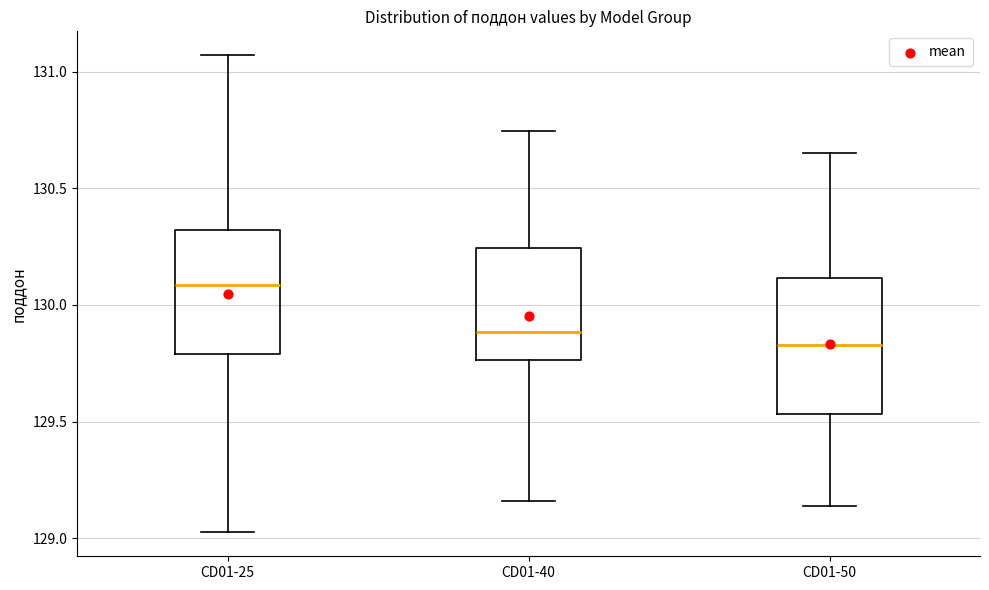

Reading left to right, read every box against the y-axis: the position of its median line, the range the box covers, and the ends of its whiskers. The values are not printed on the chart, so give them approximately, as read against the axis.

CD01-25: median 130.10, box 129.80 to 130.30, whiskers 129.00 to 131.05
CD01-40: median 129.90, box 129.75 to 130.25, whiskers 129.15 to 130.75
CD01-50: median 129.85, box 129.55 to 130.10, whiskers 129.15 to 130.65